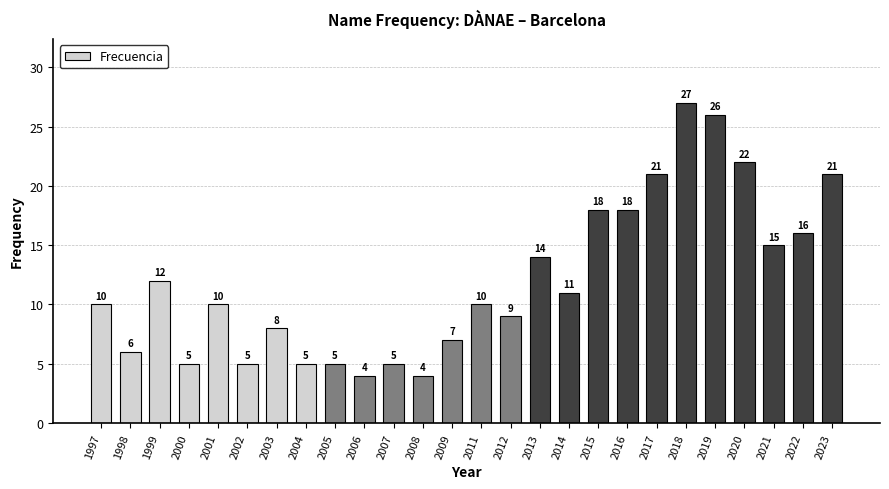

At which label is the value closest to 15?

2021